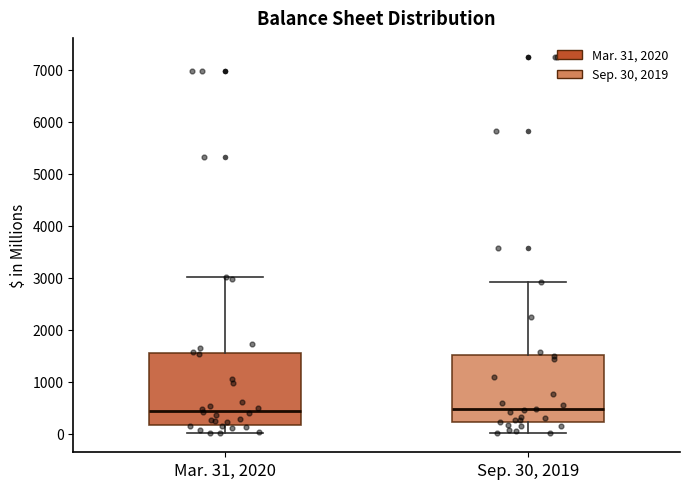

Reading left to right, read every box against the y-axis: the position of its median line, the range the box covers, and the ends of its whiskers. The values are not printed on the chart, so give them approximately, as read against the axis.

Mar. 31, 2020: median 400, box 200 to 1600, whiskers 0 to 3000
Sep. 30, 2019: median 500, box 200 to 1500, whiskers 0 to 2900